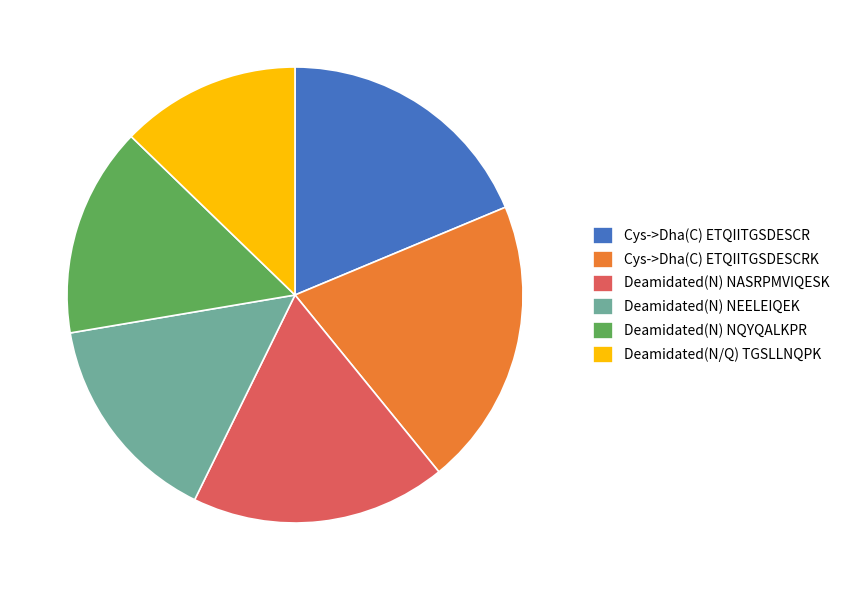

Which category has the smallest portion of the pie?

Deamidated(N/Q) TGSLLNQPK